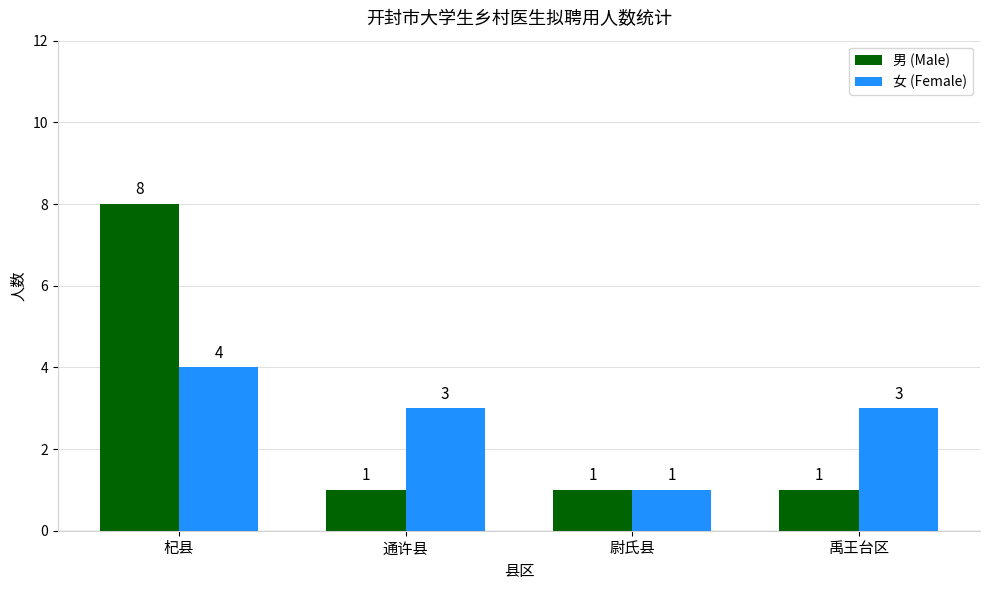

What is the difference between the highest and lowest values at 禹王台区?

2